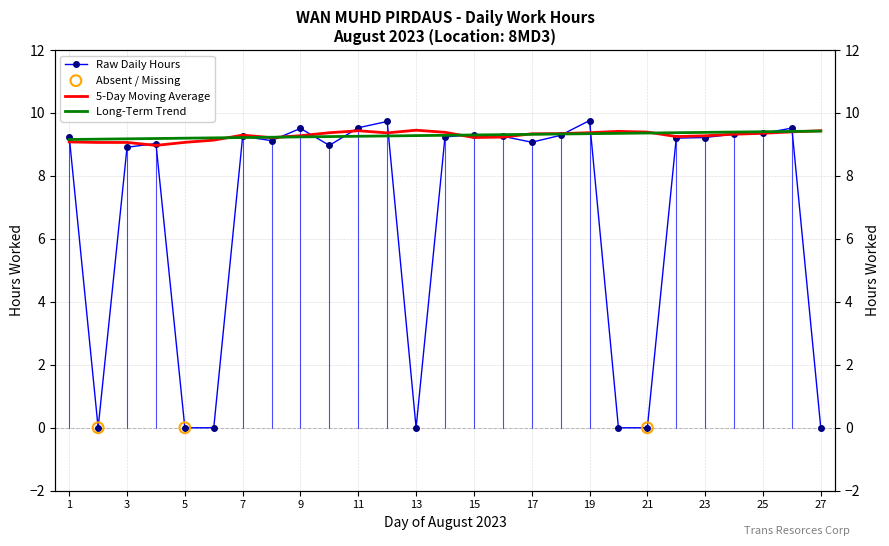

Between 19 and 20, which is larger?

19